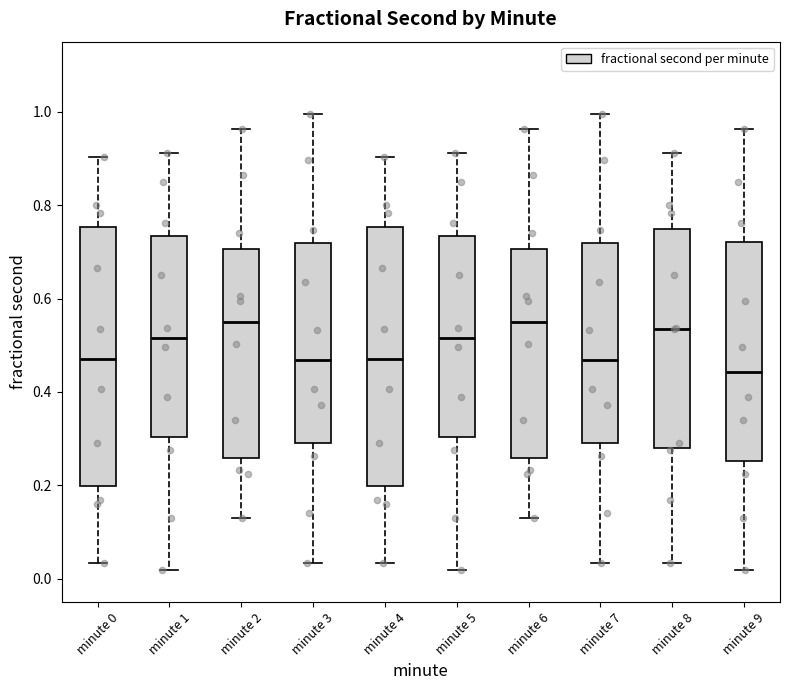

Reading left to right, read every box against the y-axis: the position of its median line, the range the box covers, and the ends of its whiskers. The values are not printed on the chart, so give them approximately, as read against the axis.

minute 0: median 0.48, box 0.20 to 0.76, whiskers 0.04 to 0.90
minute 1: median 0.52, box 0.30 to 0.74, whiskers 0.02 to 0.92
minute 2: median 0.54, box 0.26 to 0.70, whiskers 0.14 to 0.96
minute 3: median 0.46, box 0.30 to 0.72, whiskers 0.04 to 1.00
minute 4: median 0.48, box 0.20 to 0.76, whiskers 0.04 to 0.90
minute 5: median 0.52, box 0.30 to 0.74, whiskers 0.02 to 0.92
minute 6: median 0.54, box 0.26 to 0.70, whiskers 0.14 to 0.96
minute 7: median 0.46, box 0.30 to 0.72, whiskers 0.04 to 1.00
minute 8: median 0.54, box 0.28 to 0.74, whiskers 0.04 to 0.92
minute 9: median 0.44, box 0.26 to 0.72, whiskers 0.02 to 0.96